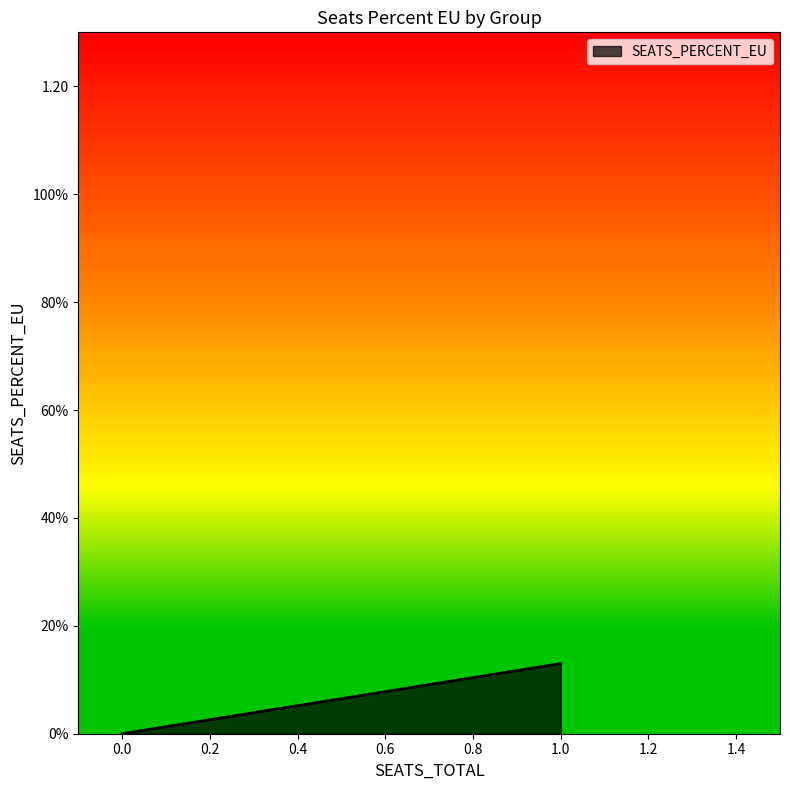

Does the chart display data point markers on the line(s)?

No